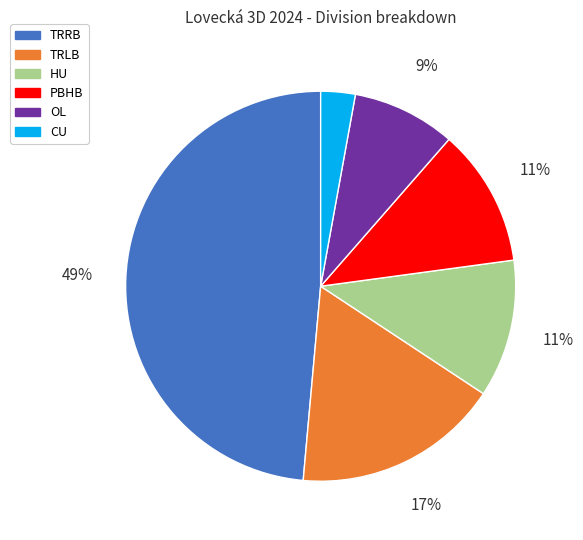

Count the number of slices in the pie.

6